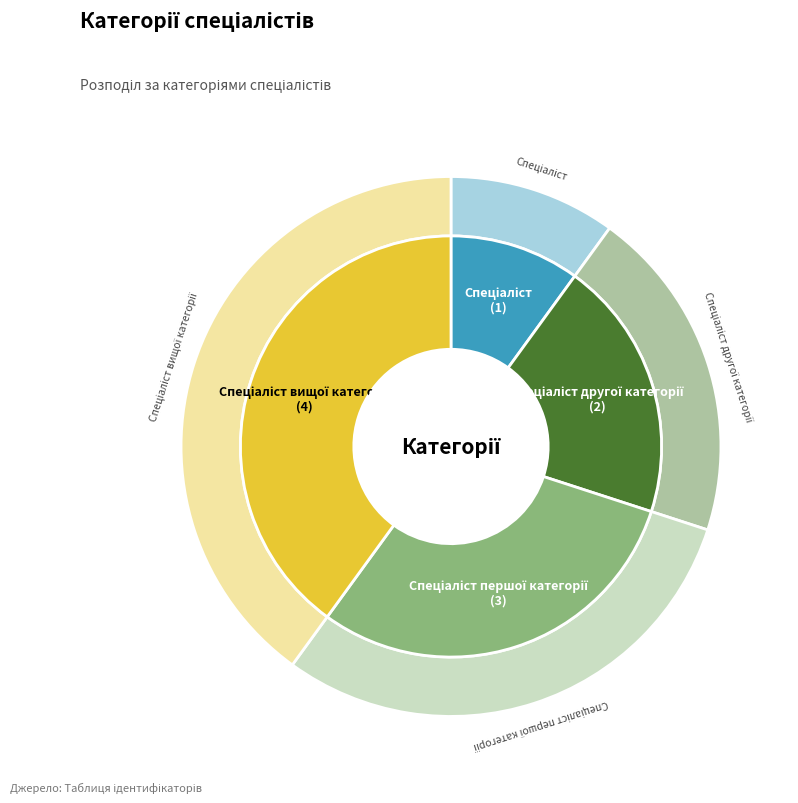

Does Спеціаліст вищої категорії account for over 50% of the chart?

No